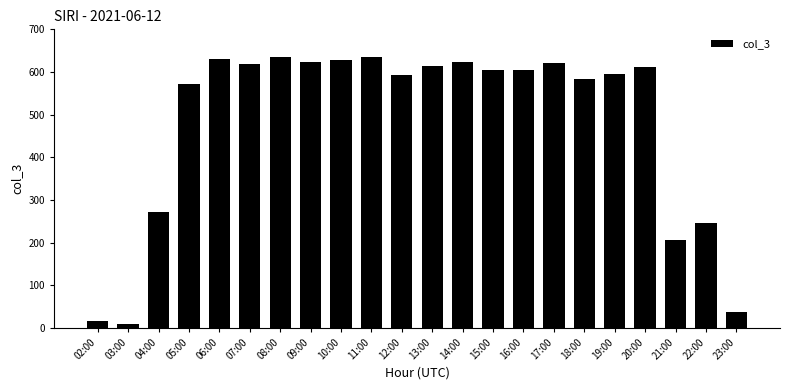

Is it true that the value at 11:00 is 636?

True